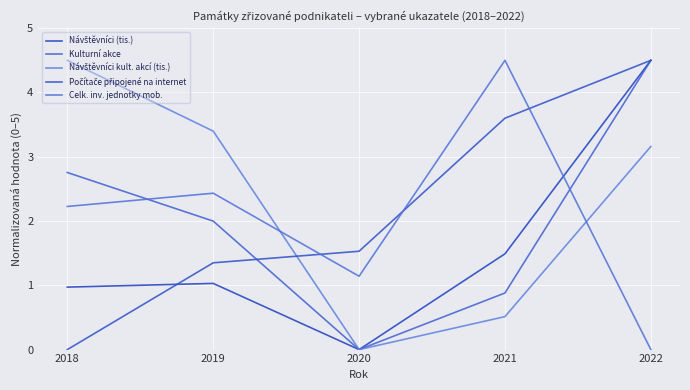

Does the chart display data point markers on the line(s)?

No